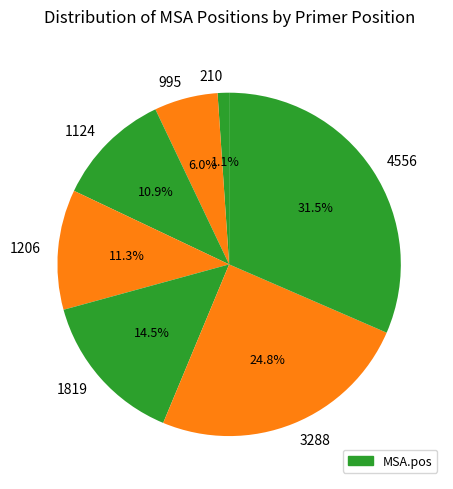

Is there any slice that represents more than half of the pie?

No